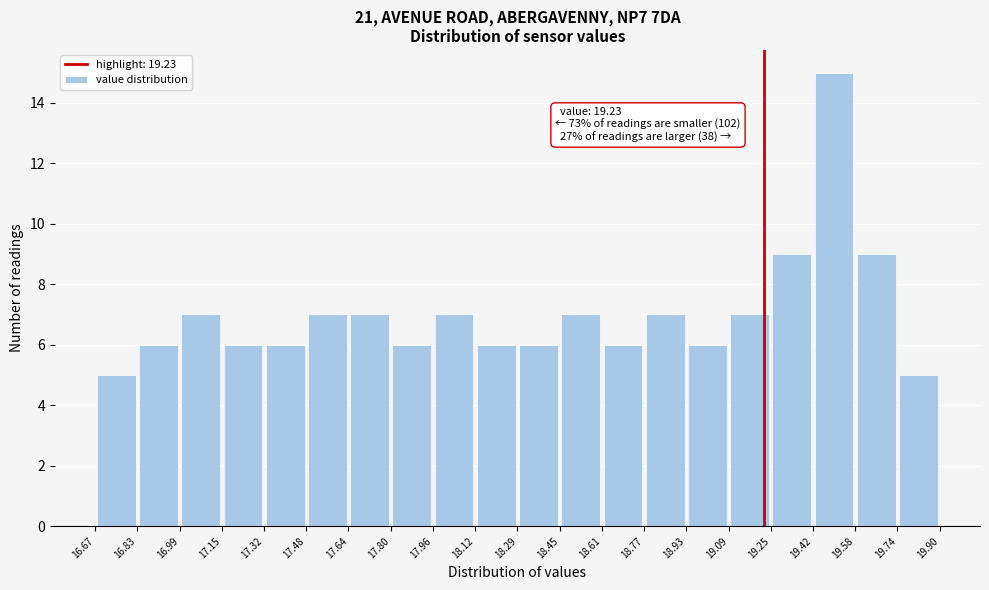

Over which range of the x-axis is the bar tallest?

19.42 to 19.58